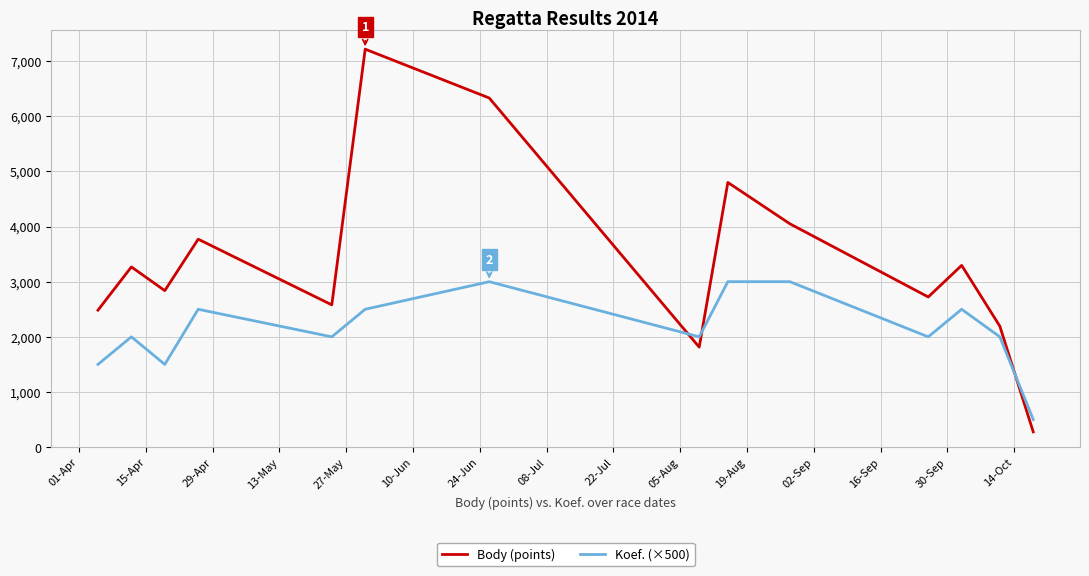

Rank the series by their maximum value, from lowest to highest.

Koef. (×500), Body (points)